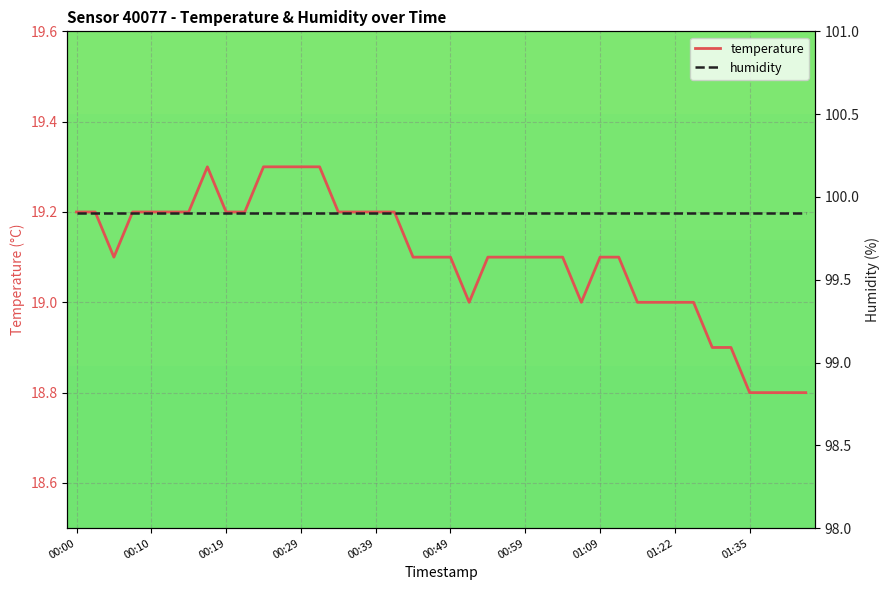

The value of humidity at 37 is 143.3. True or false?

False